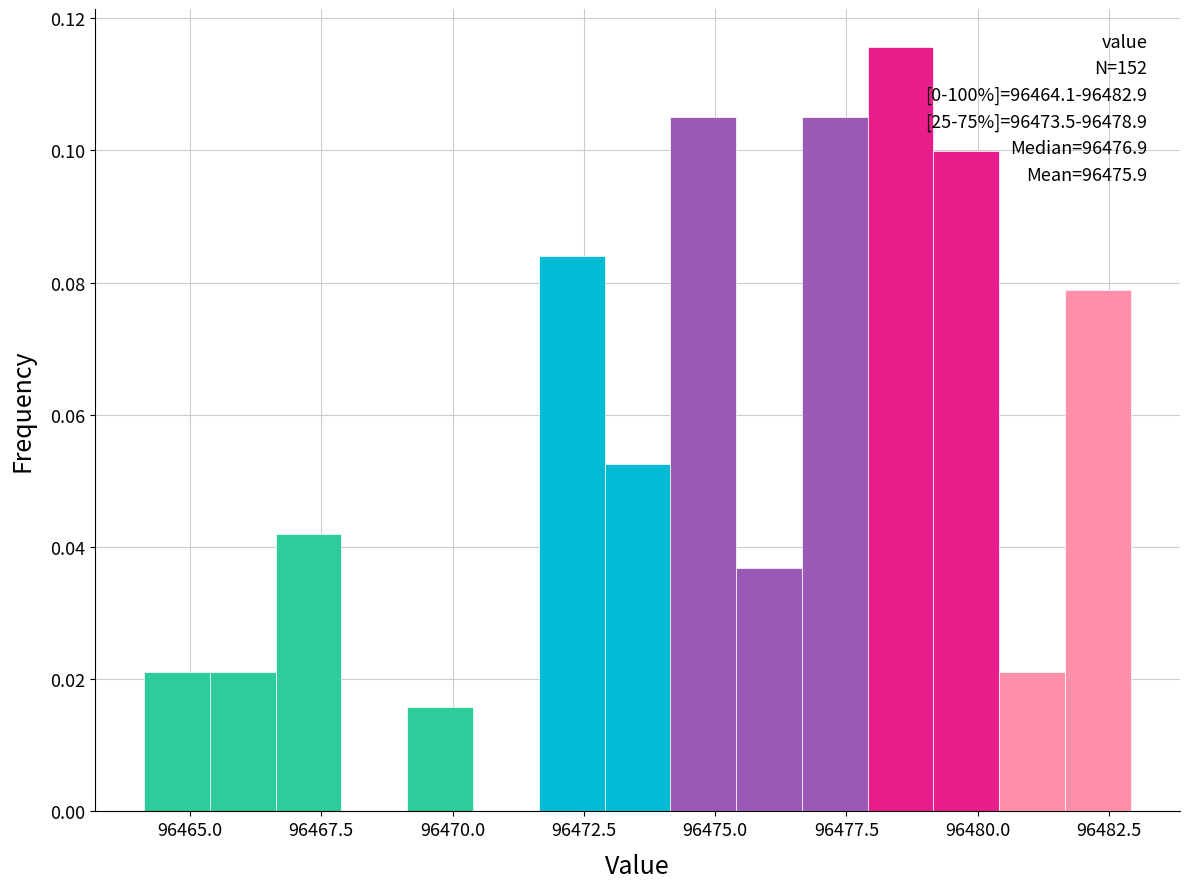

Read against the x-axis, roughly where is the centre of the tallest bar?

96478.5